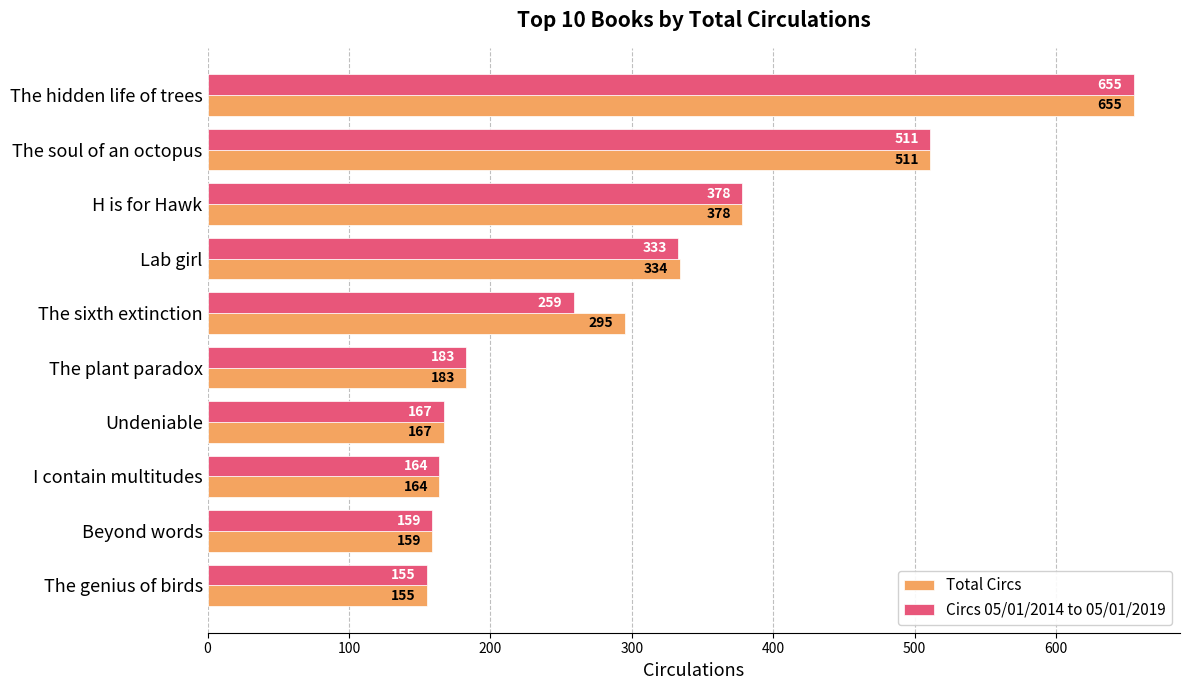

Rank the series by their average value, from lowest to highest.

Circs 05/01/2014 to 05/01/2019, Total Circs